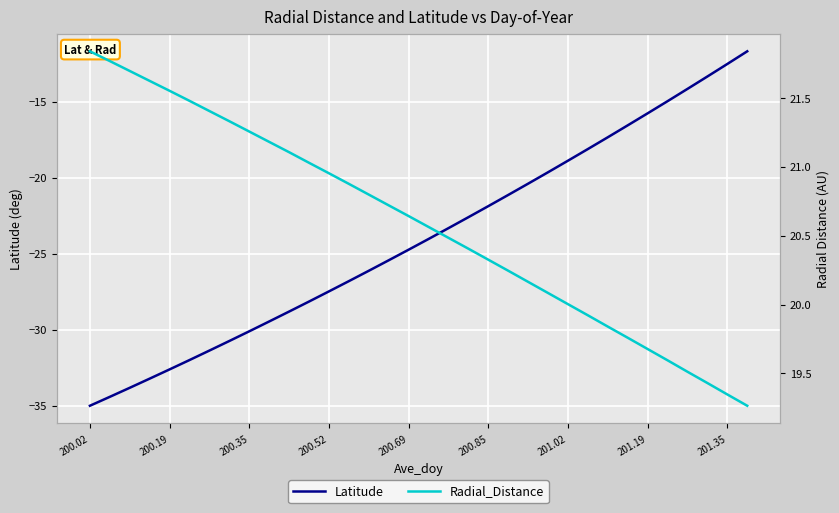

Is it true that Latitude equals -27.5 at 200.52?

True